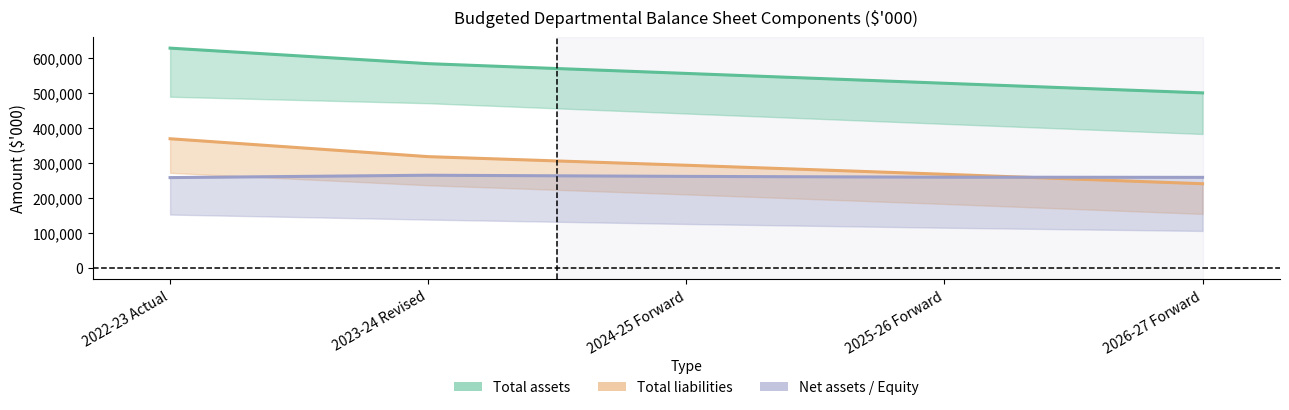

Is the value of Total assets at 2022-23 Actual greater than the value of Total liabilities at 2025-26 Forward?

Yes